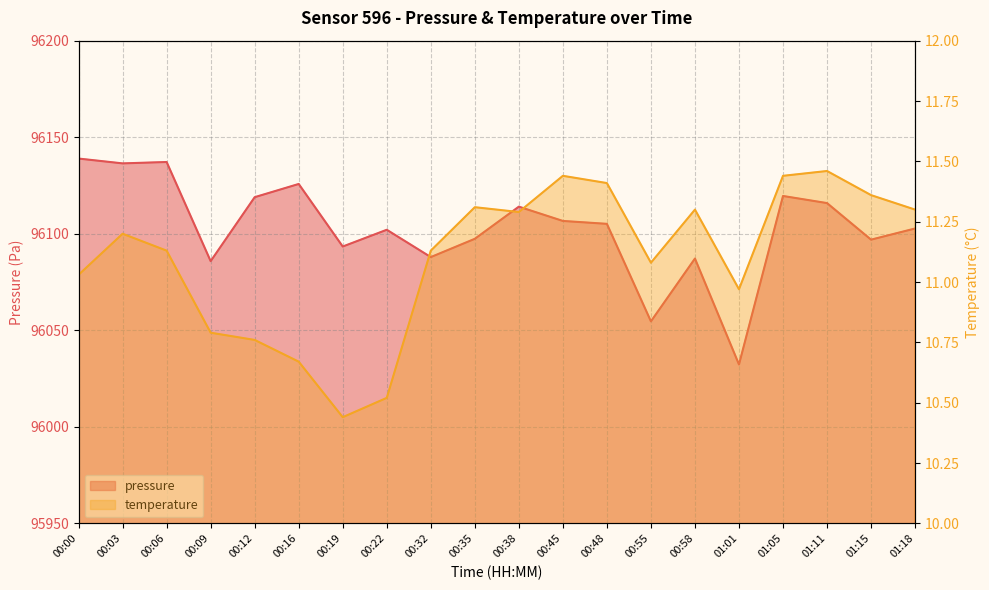

What is the highest value of the temperature series?

11.5